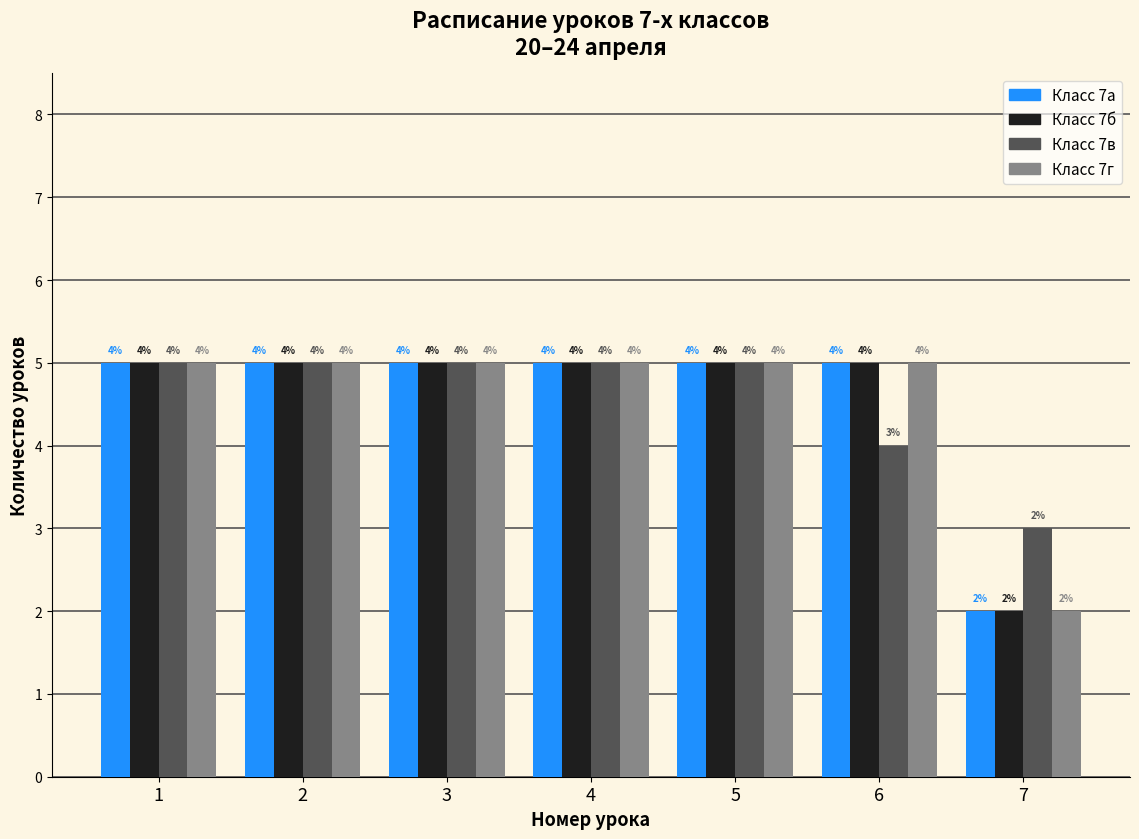

Reading left to right, extract all data points from this chart.

7а: 5	5	5	5	5	5	2
7б: 5	5	5	5	5	5	2
7в: 5	5	5	5	5	4	3
7г: 5	5	5	5	5	5	2